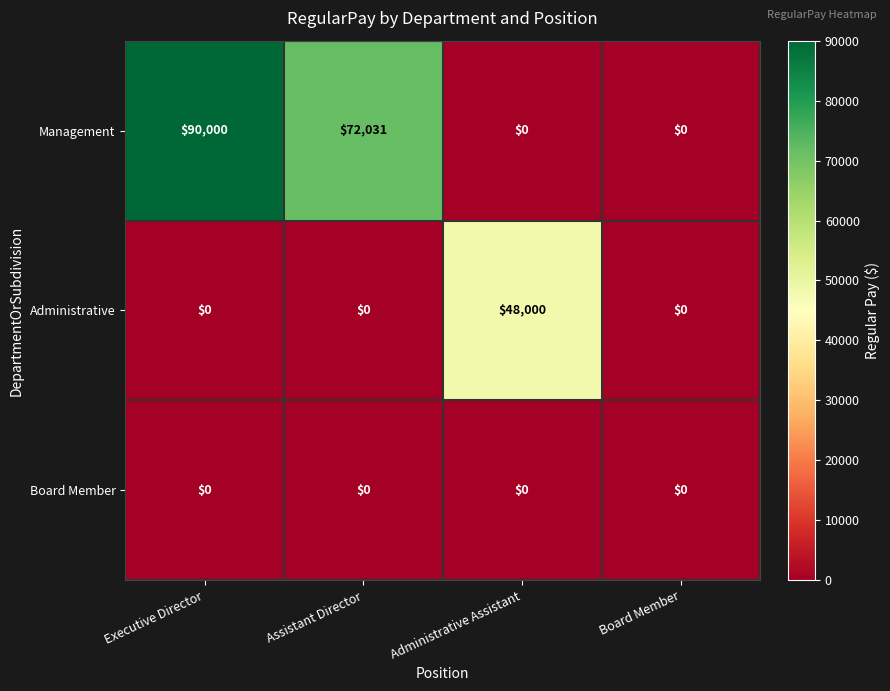

List the series in order of their peak value, lowest first.

Board Member, Administrative, Management